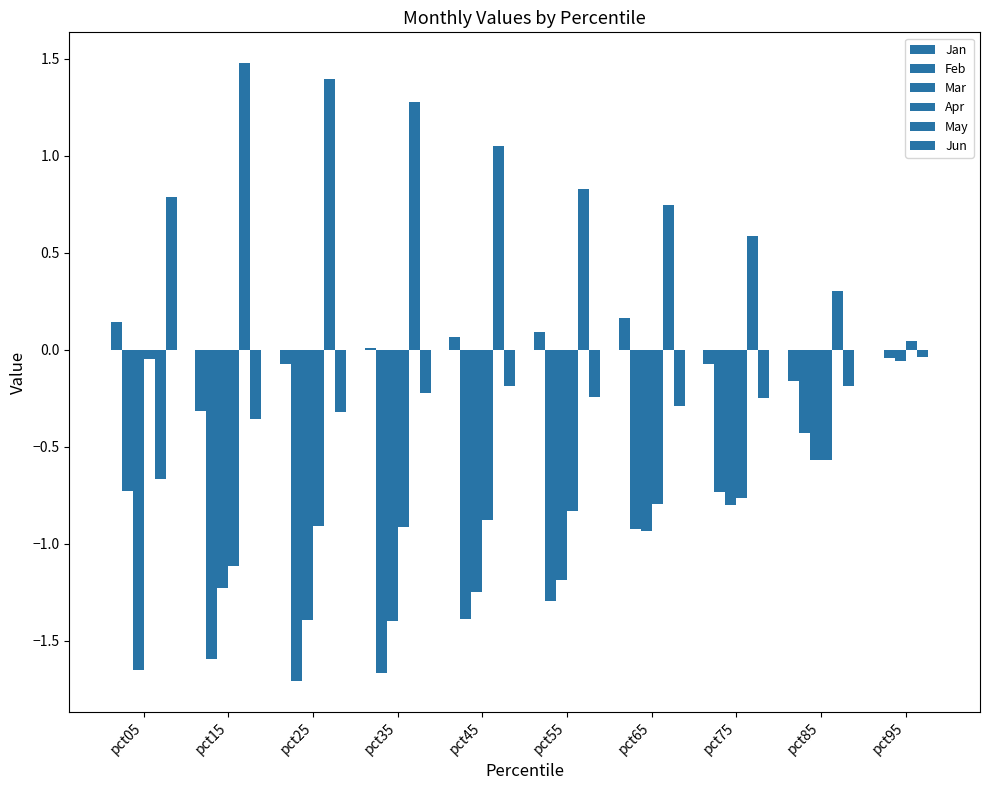

The Feb series shows -2.5 at pct25. True or false?

False